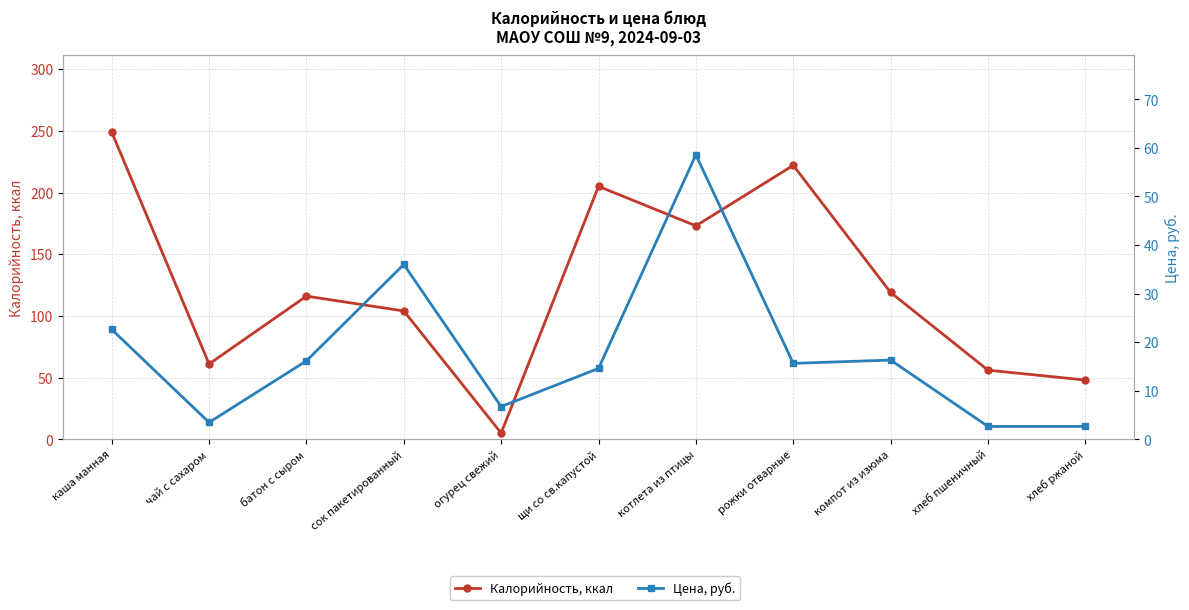

List the series in order of their peak value, lowest first.

Цена, руб., Калорийность, ккал